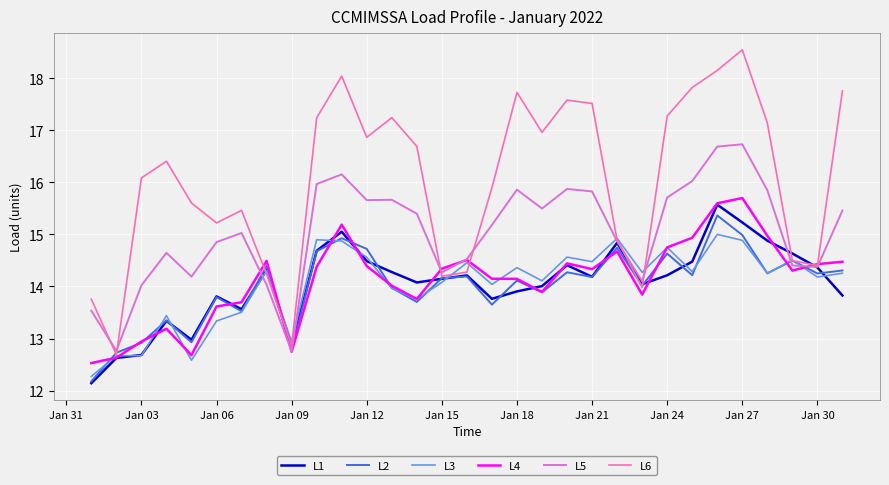

Which series has the widest spread of values?

L6